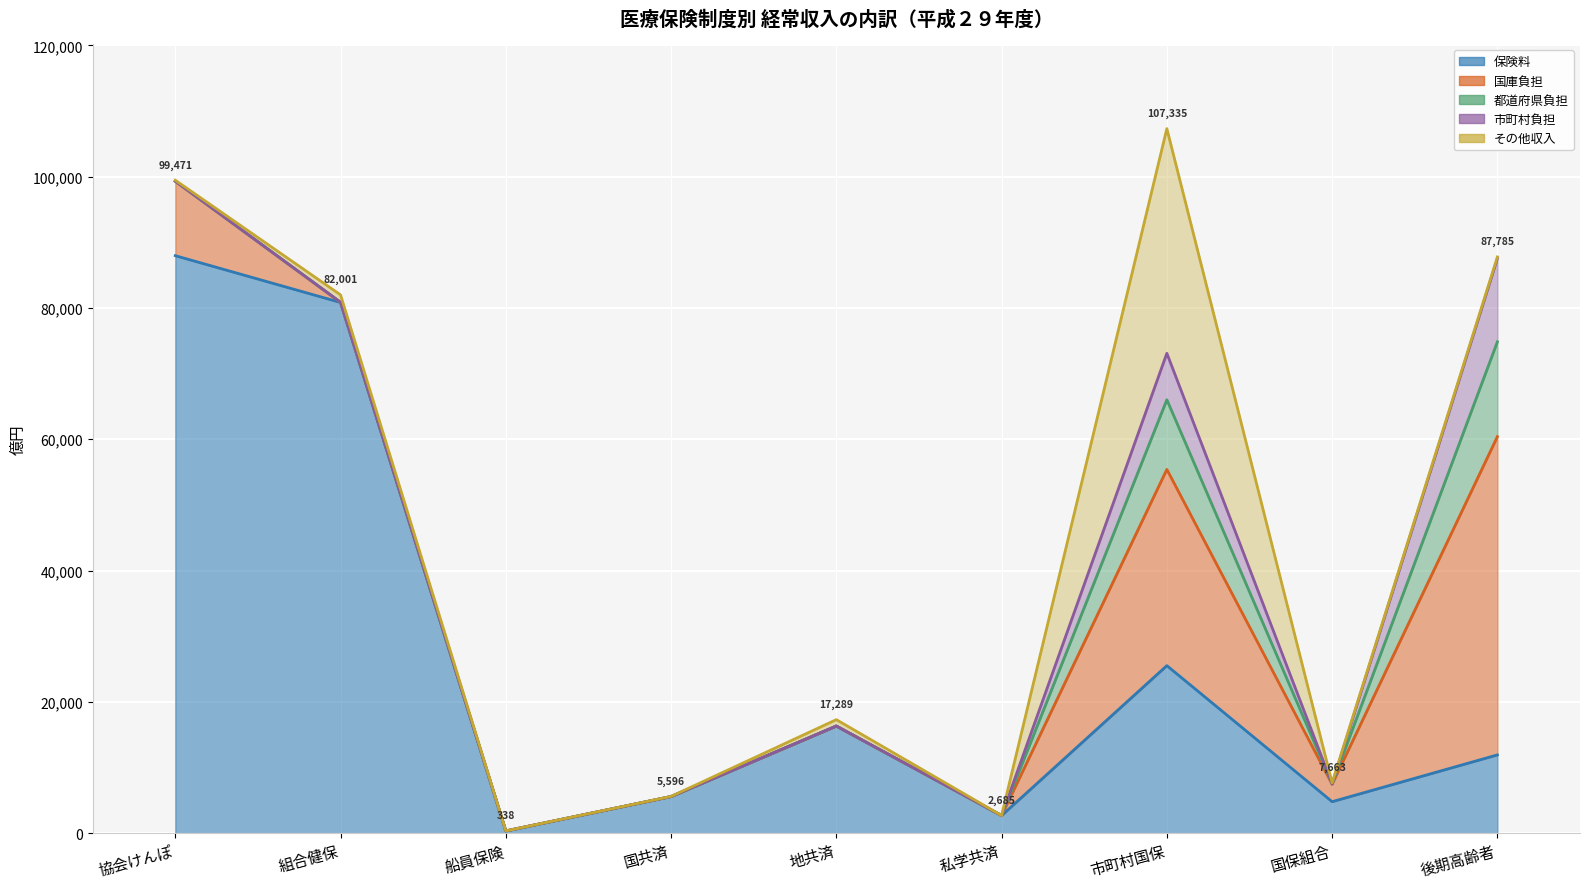

What is the label of the 6th point from the left?

私学共済